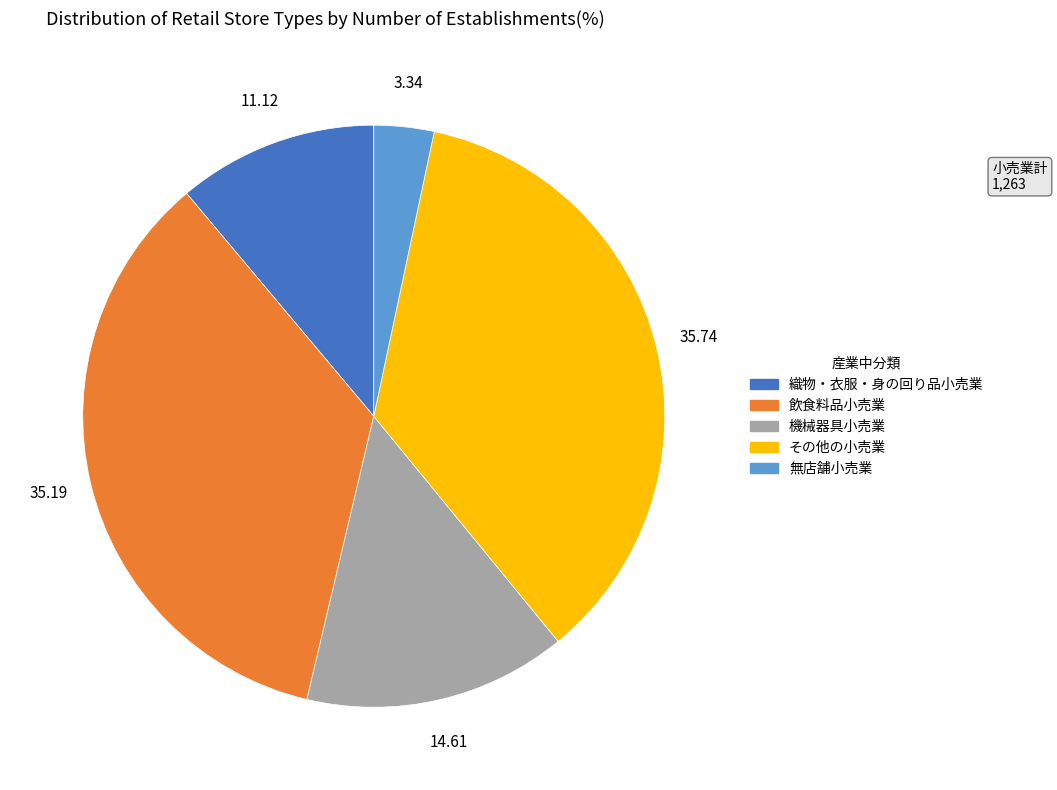

What is the smallest slice in the pie chart?

無店舗小売業